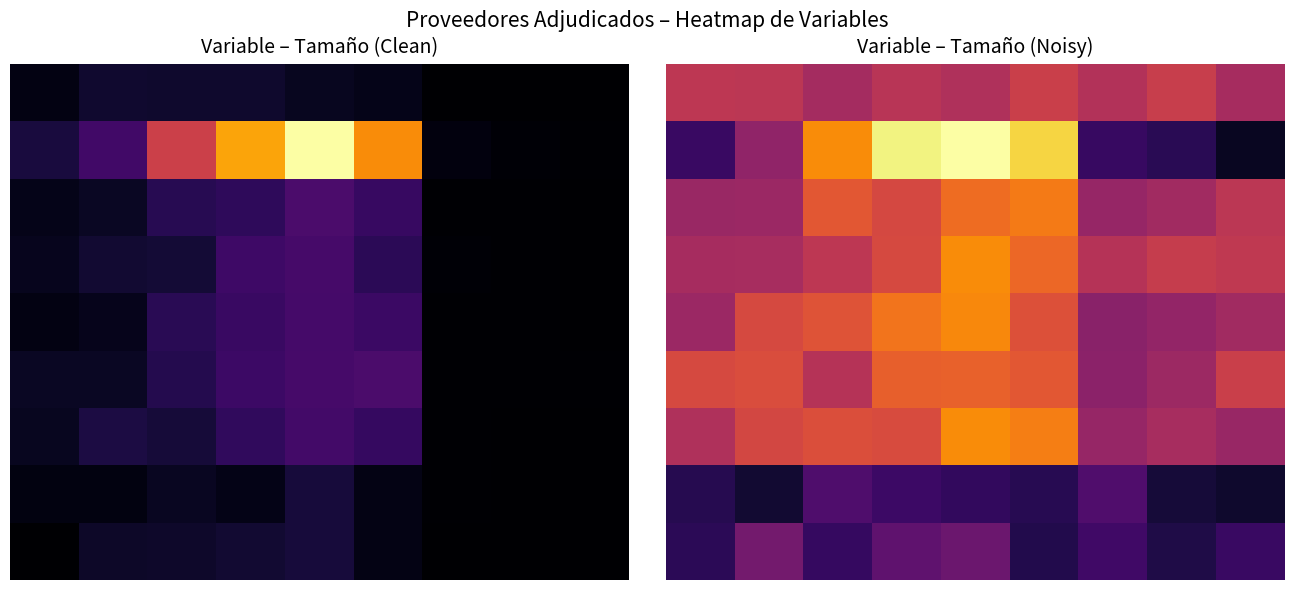

Rank the series by their maximum value, from lowest to highest.

7, 8, 0, 5, 2, 4, 6, 3, 1